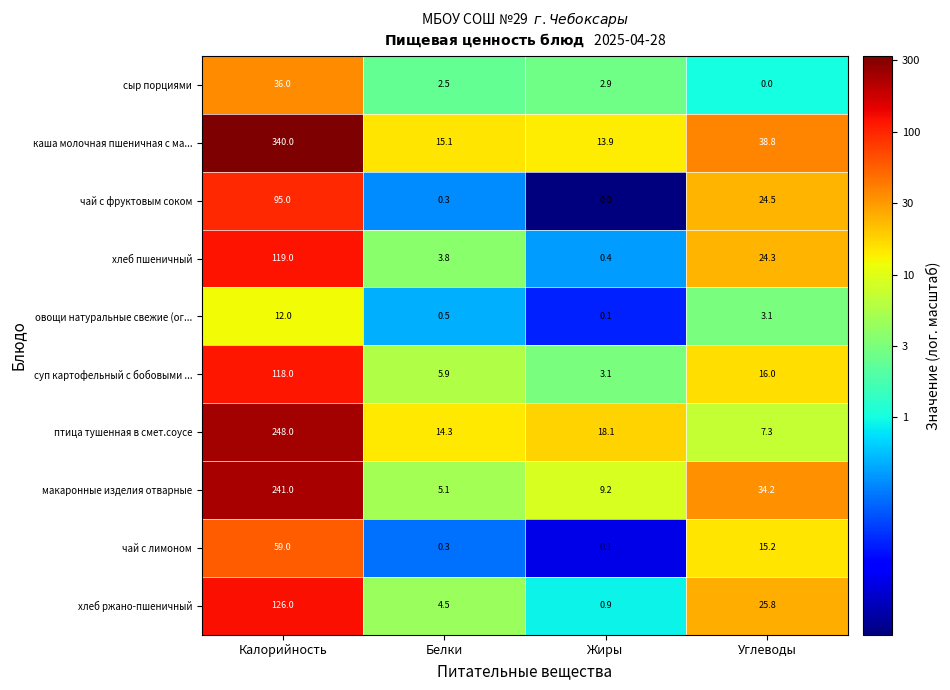

Which series changed the most between Жиры and Углеводы?

макаронные изделия отварные